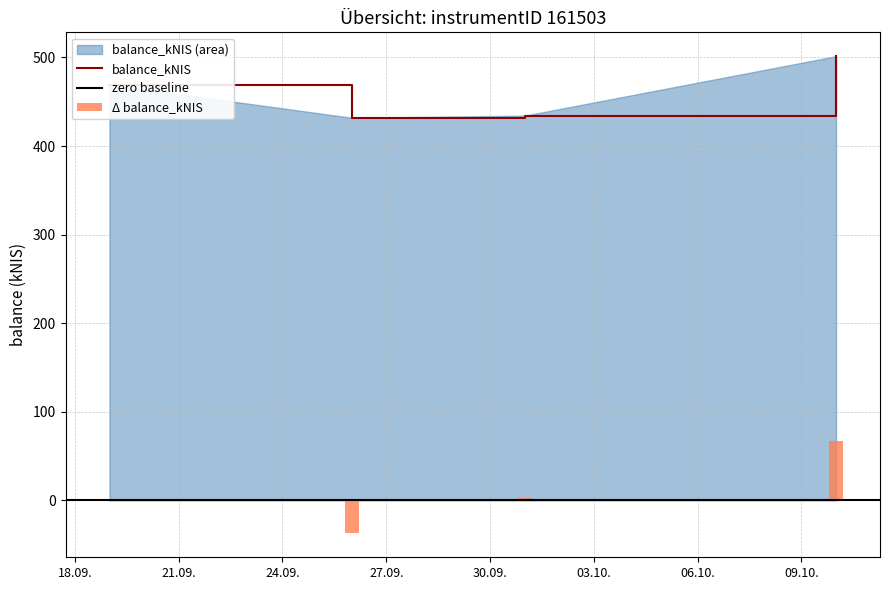

Between 2024-09-26 and 2024-09-19, which is larger?

2024-09-19